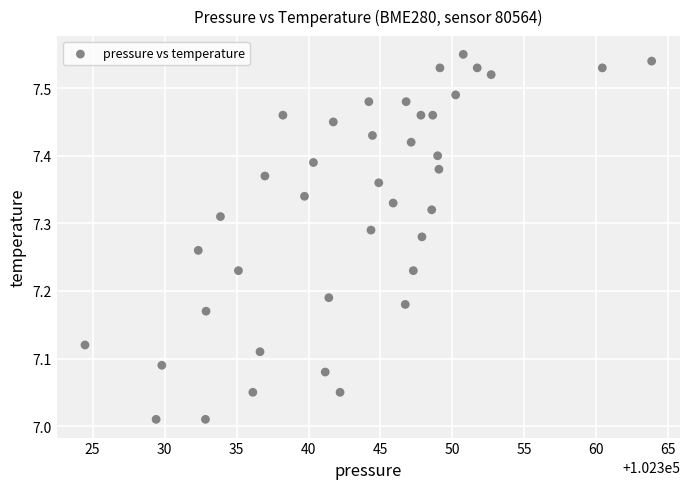

What is the range of Y values (max minus min)?

0.5